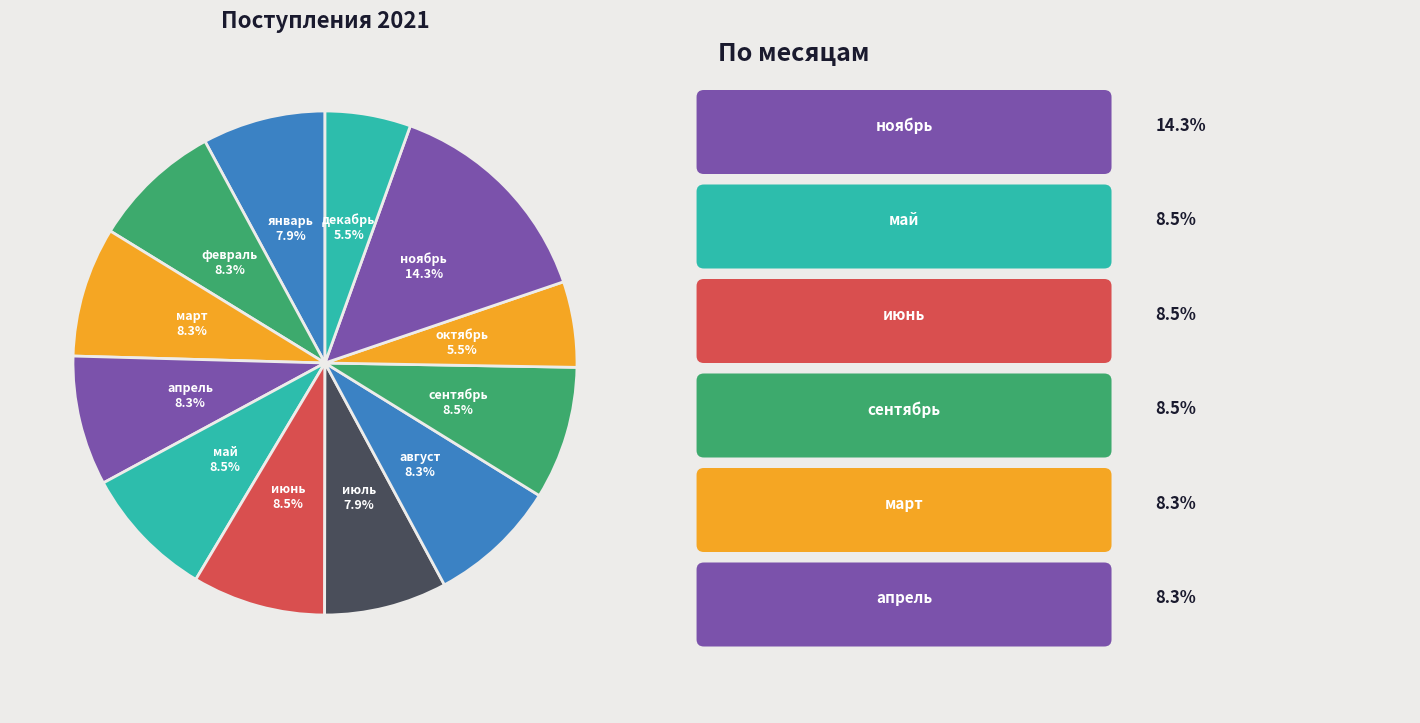

How many segments does this pie chart have?

12